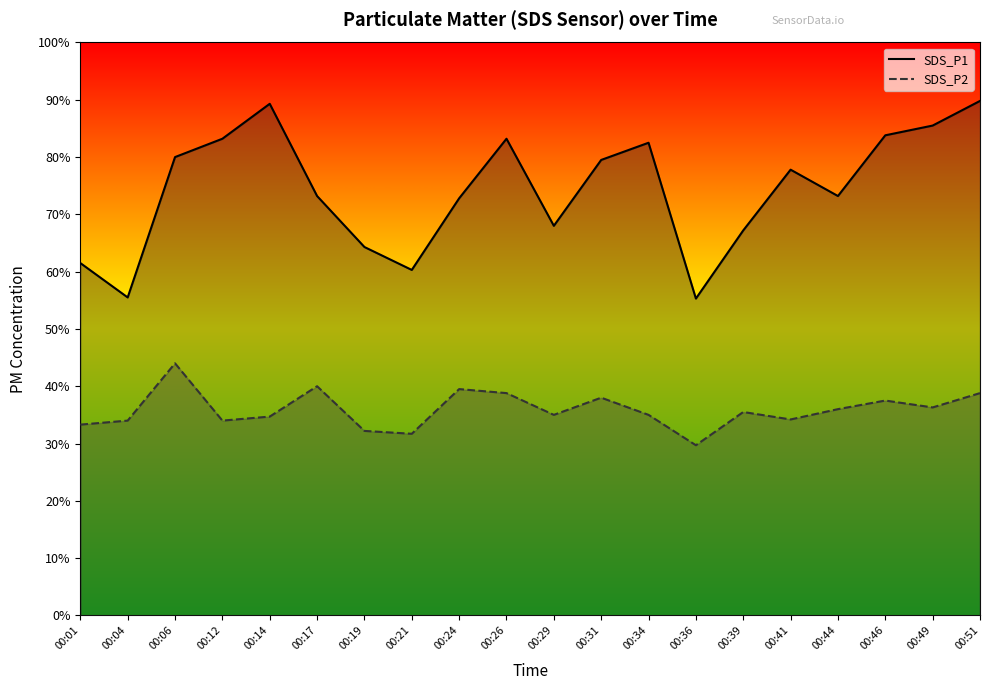

True or false: SDS_P1 and SDS_P2 intersect in this chart.

False